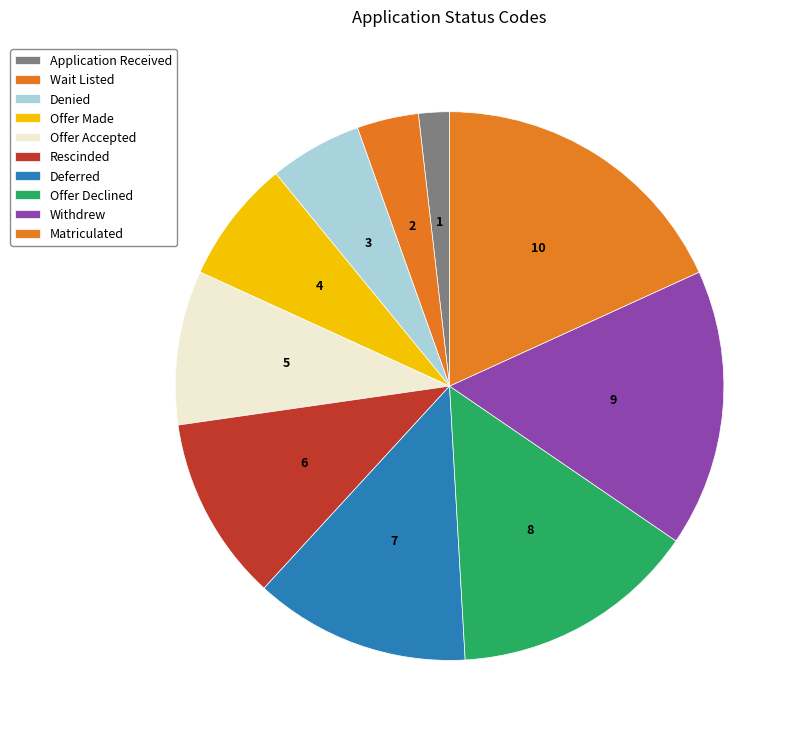

Approximately how many times larger is the value at Offer Declined compared to Offer Made?

2.0